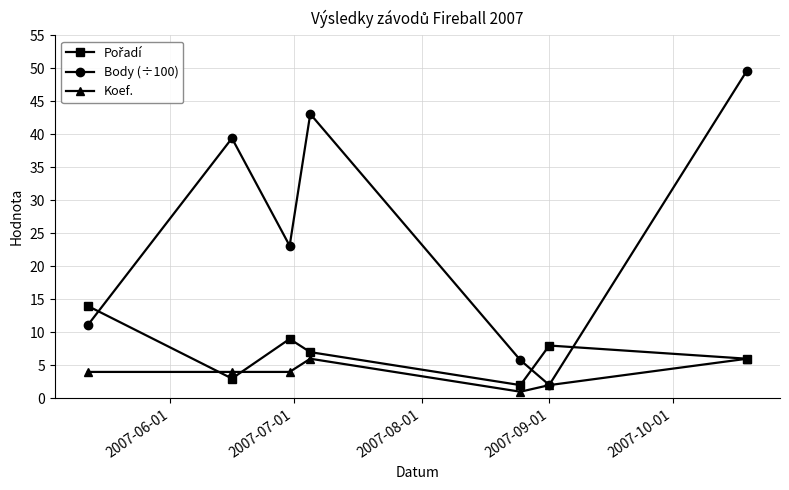

What is the value of the Koef. point at the 4th from the left?

6.0